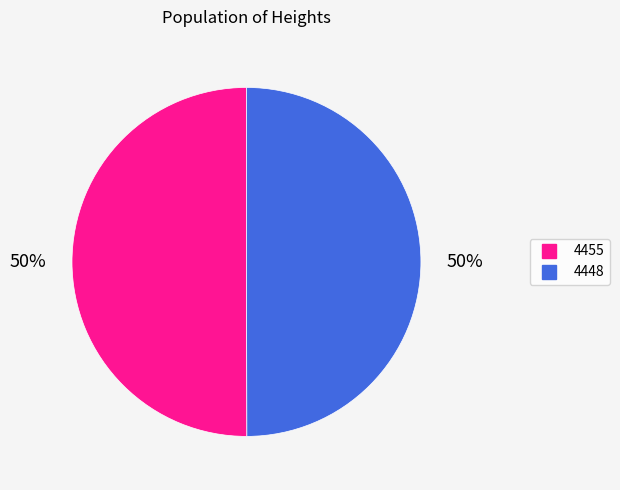

How many slices are in this pie chart?

2